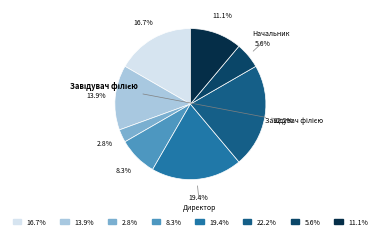

Is there any slice that represents more than half of the pie?

No